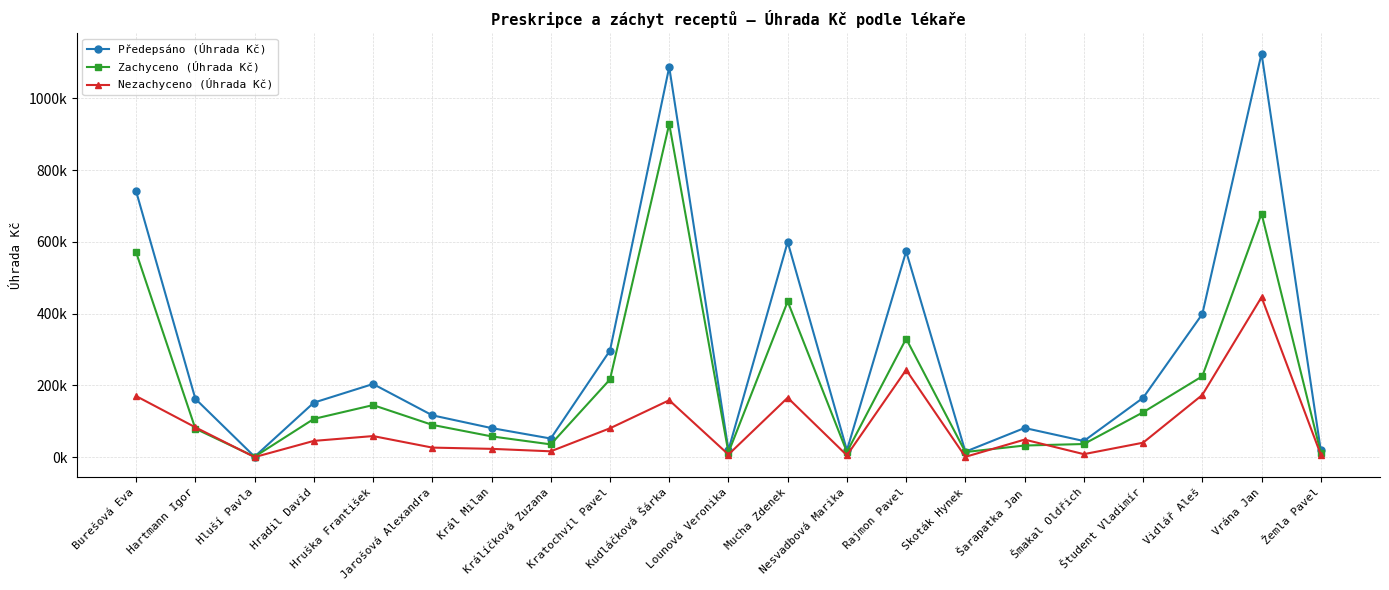

What are all the series names shown in the legend?

Předepsáno (Úhrada Kč), Zachyceno (Úhrada Kč), Nezachyceno (Úhrada Kč)